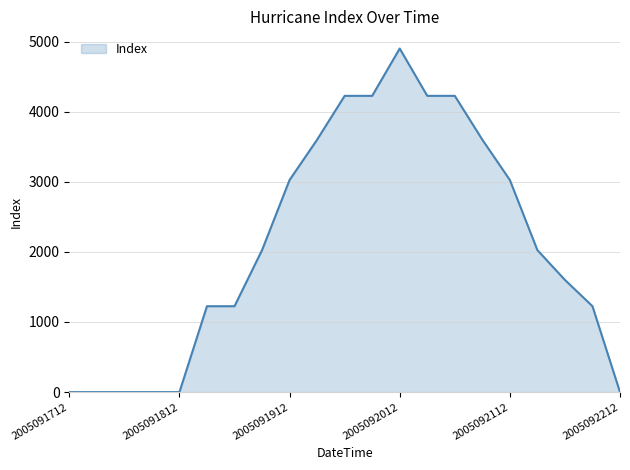

Count the values in the range 0 to 3600.

16